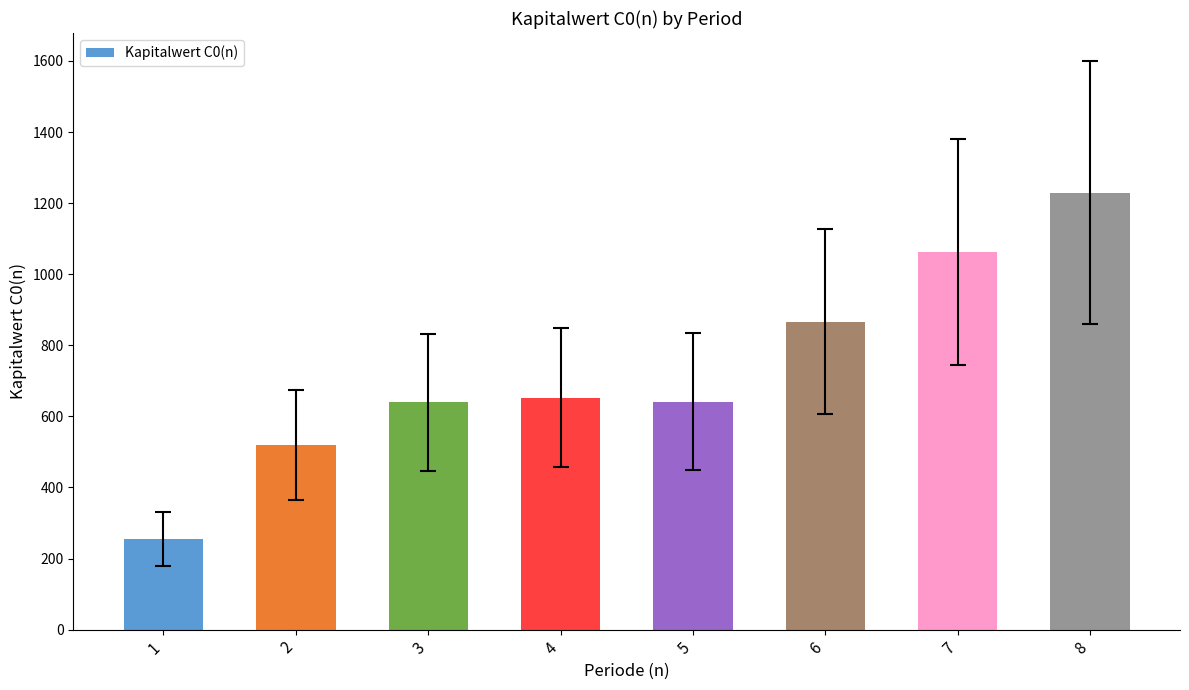

Between 8 and 6, which is larger?

8